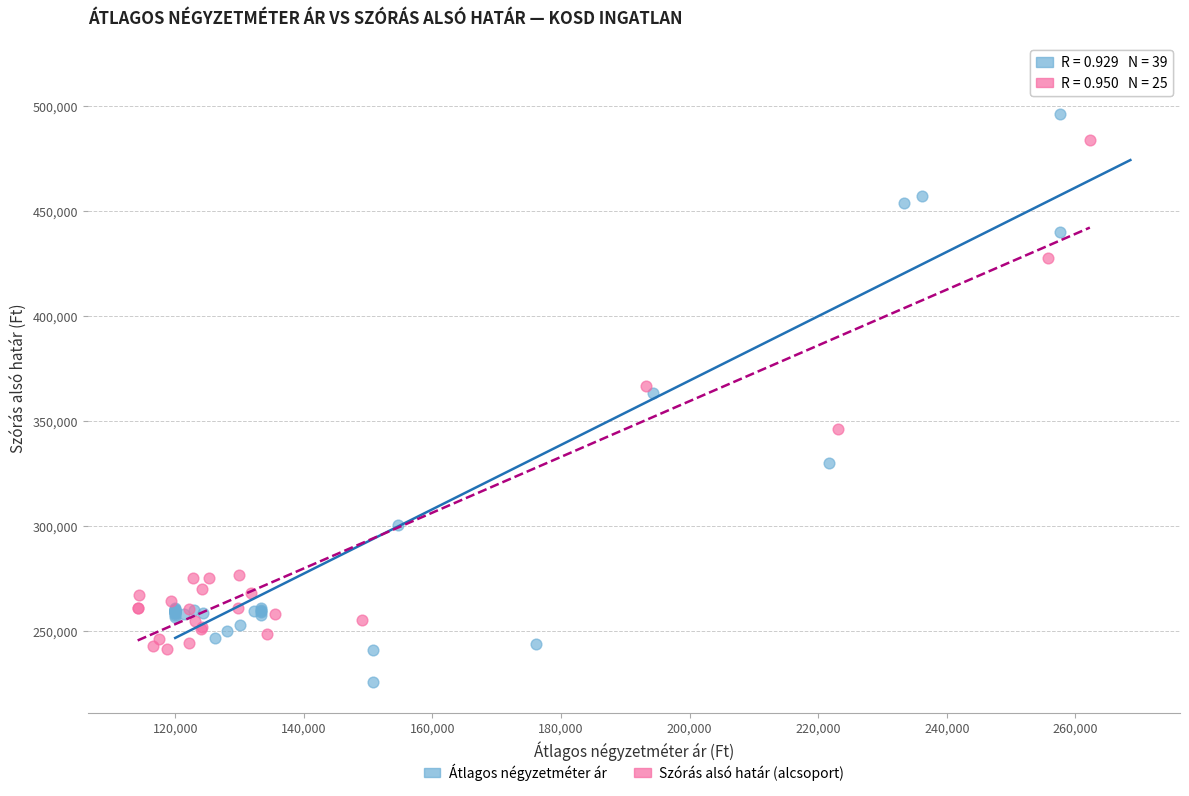

Which series reaches the maximum Y coordinate?

Átlagos négyzetméter ár